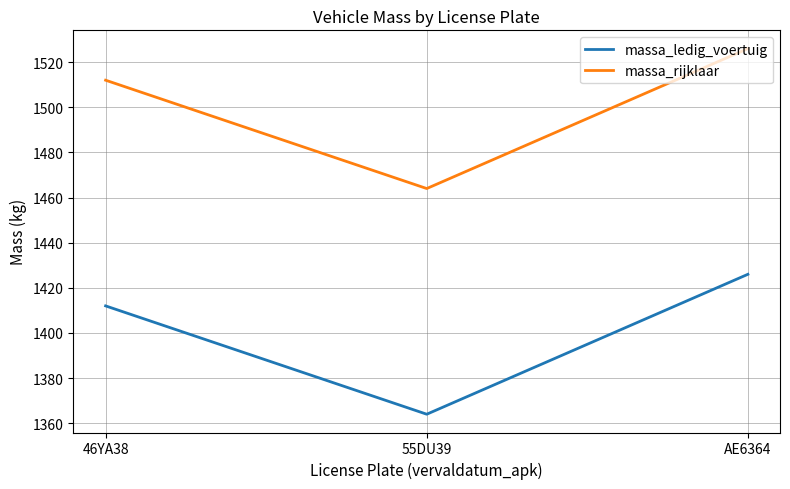

Reading left to right, what are all the values shown in this chart?

massa_ledig_voertuig: 1412	1364	1426
massa_rijklaar: 1512	1464	1526